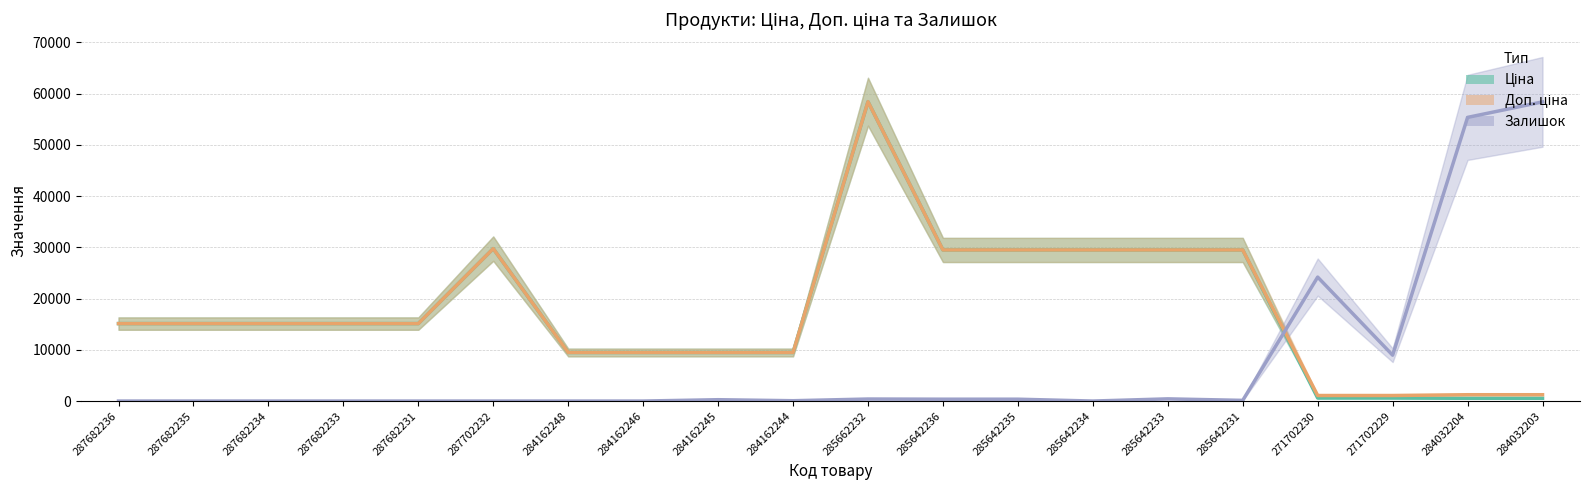

What position from the right is 271702230?

4